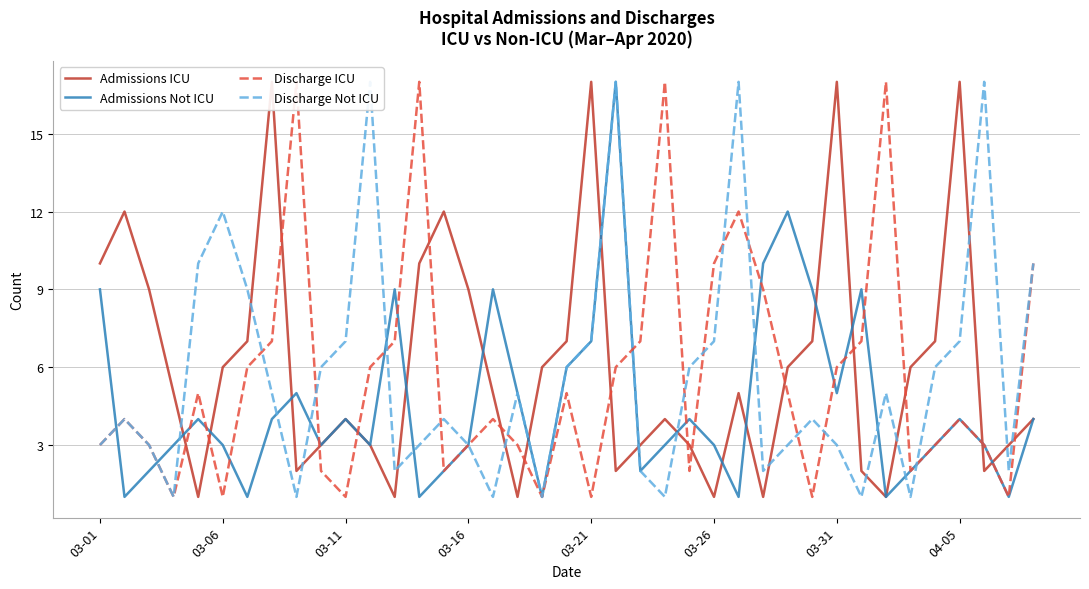

Is it true that Admissions Not ICU equals 6 at 04-05?

False